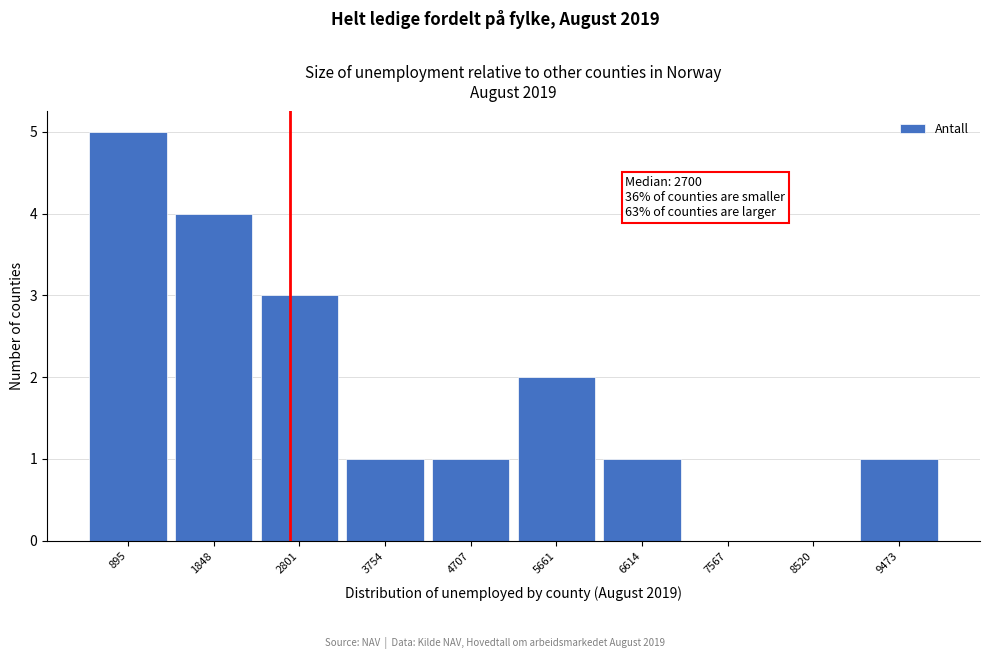

Reading left to right, extract all data points from this chart.

895=5	1848=4	2801=3	3754=1	4707=1	5661=2	6614=1	7567=0	8520=0	9473=1